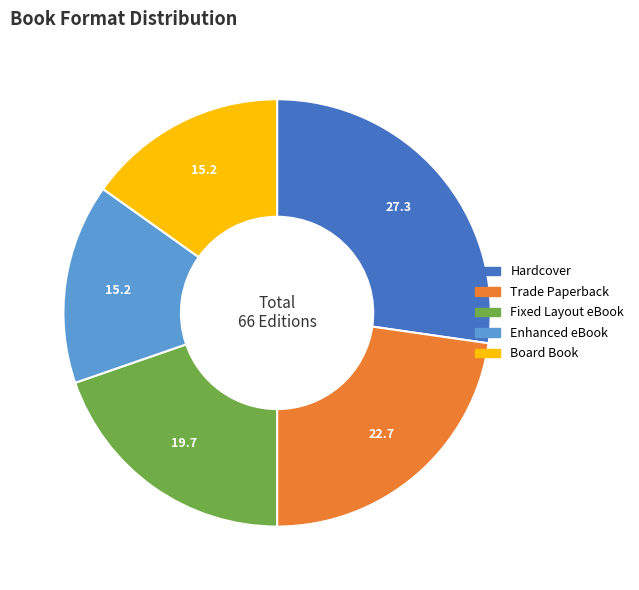

The Enhanced eBook slice represents 25% of the pie. True or false?

False